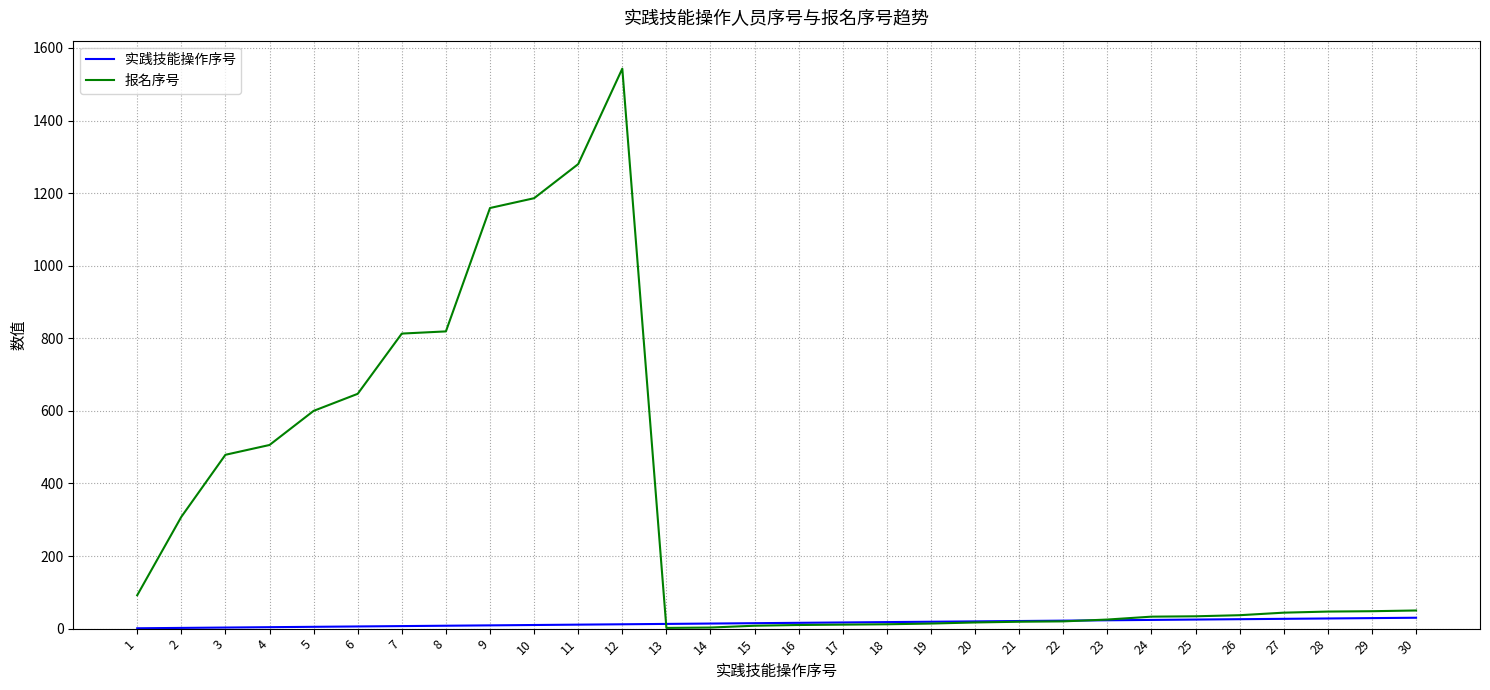

What is the maximum value shown in the chart?

1543